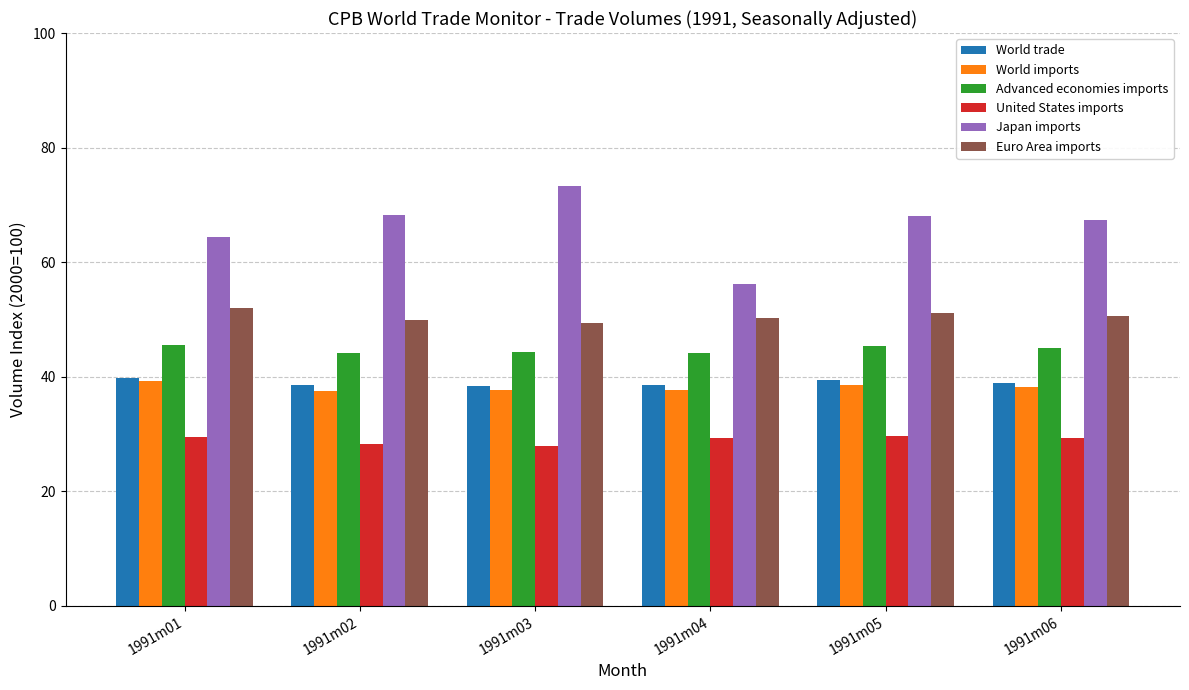

Which series has the largest total across all categories?

Japan imports